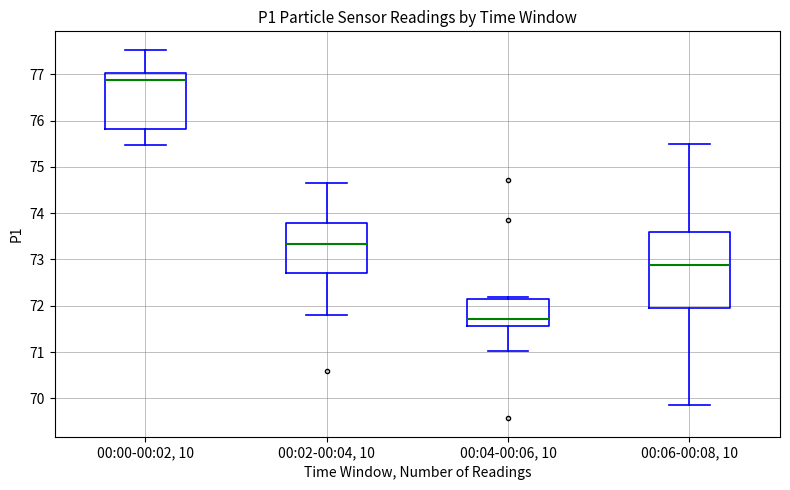

Which box is the tallest, from its lower edge to its upper edge?

00:06-00:08, 10